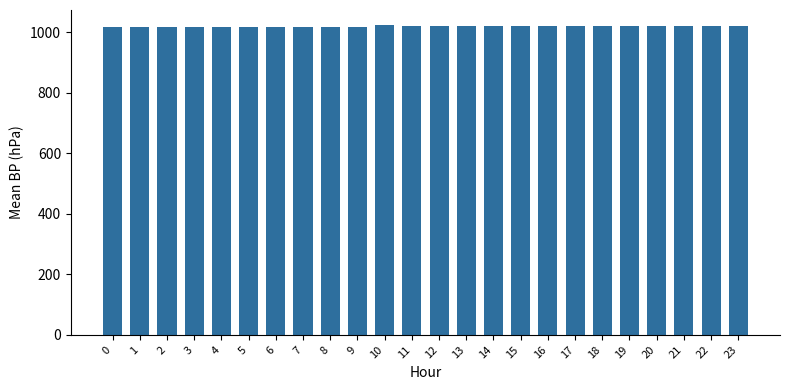

What is the minimum value shown in the chart?

1016.7